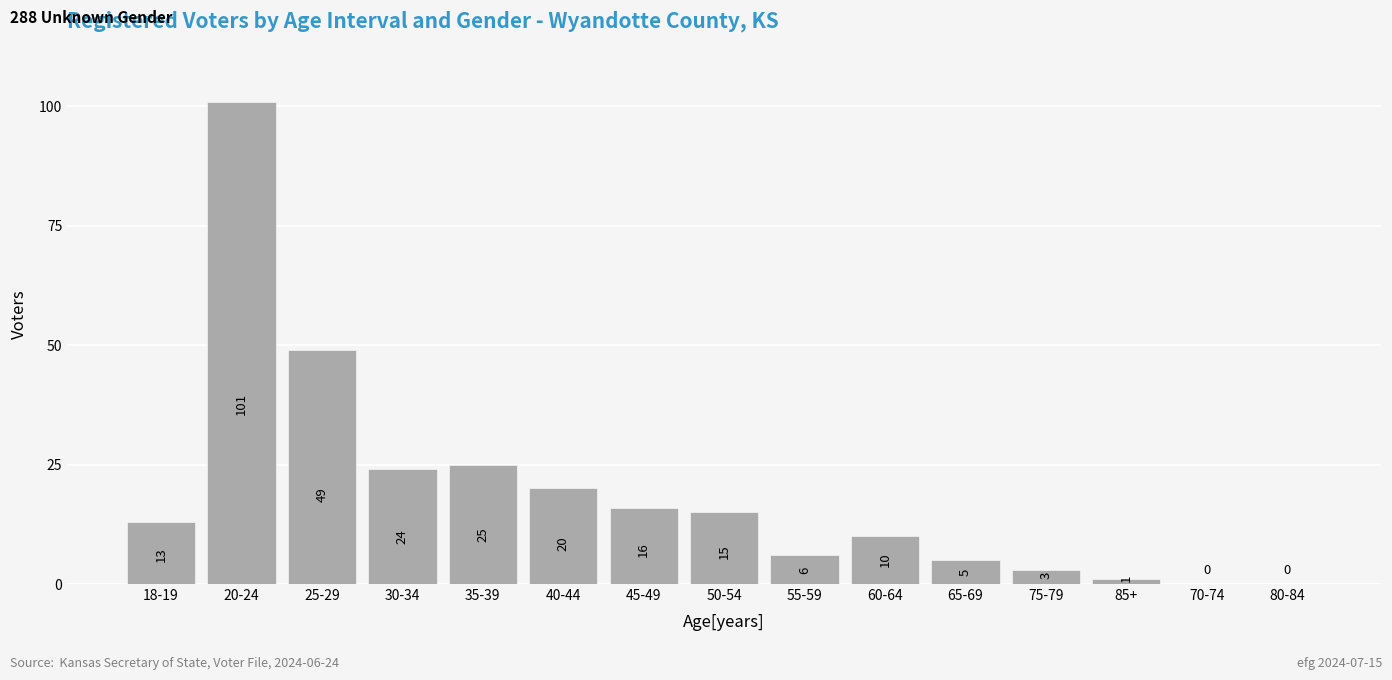

Reading left to right, list all the values displayed in this chart.

18-19=13	20-24=101	25-29=49	30-34=24	35-39=25	40-44=20	45-49=16	50-54=15	55-59=6	60-64=10	65-69=5	75-79=3	85+=1	70-74=0	80-84=0